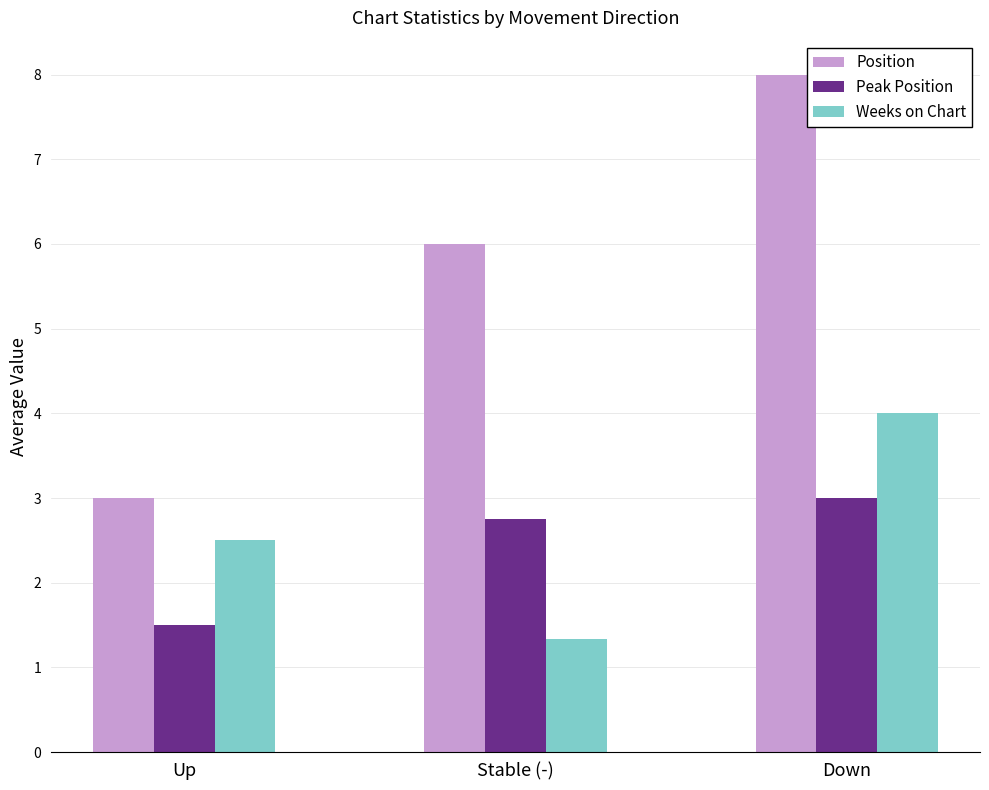

Which series has the largest total across all categories?

Position